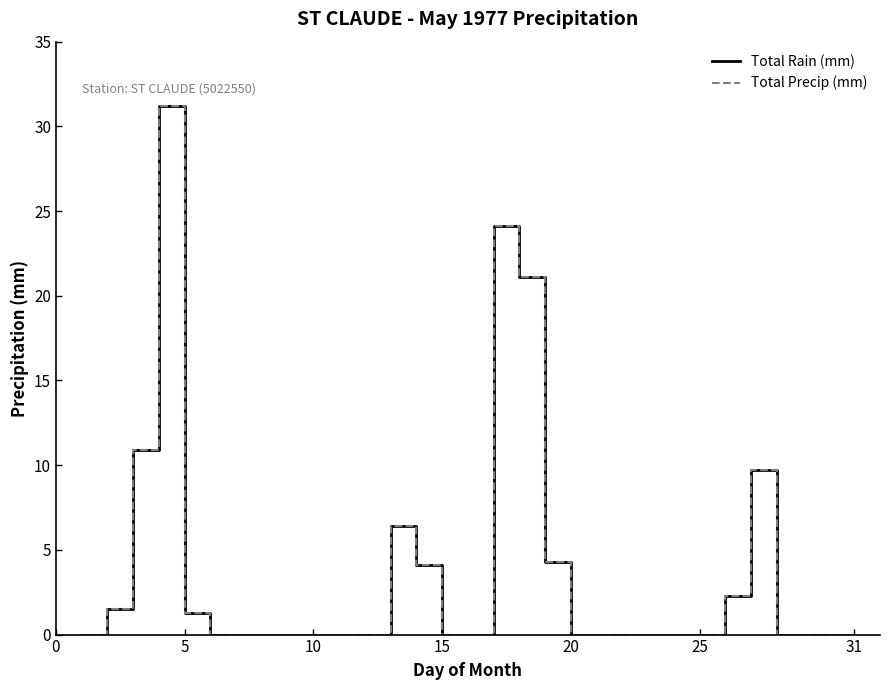

Does the chart display data point markers on the line(s)?

No